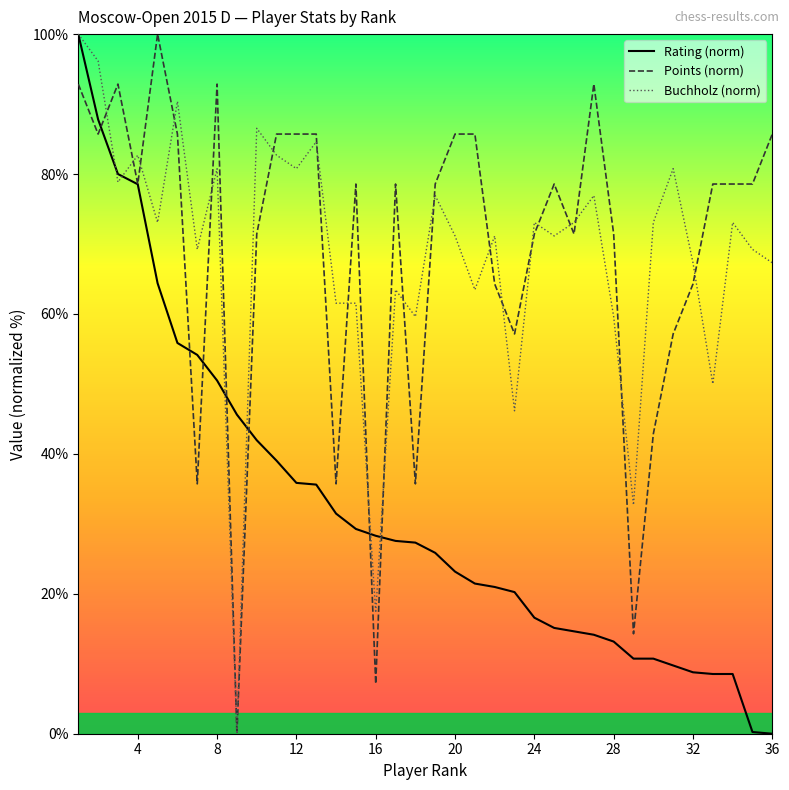

Which series ends up on top after the final intersection of Rating (norm) and Points (norm)?

Points (norm)